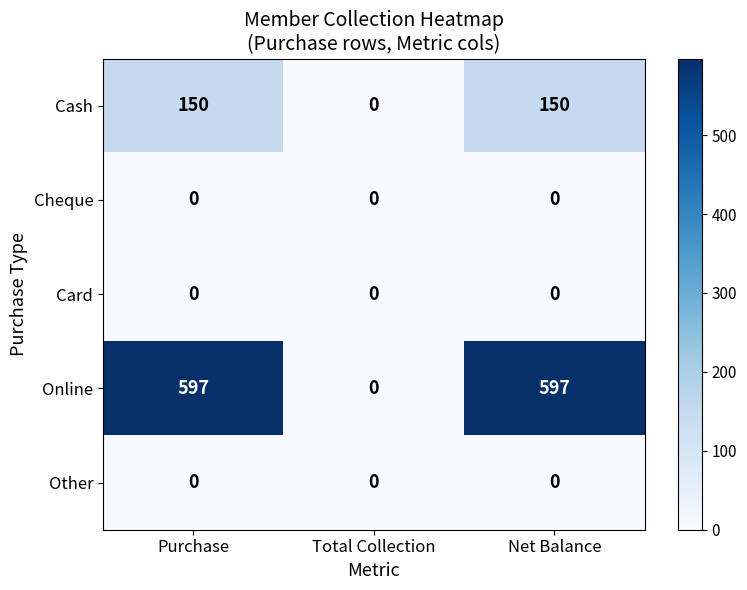

What is the maximum value for Cash?

150